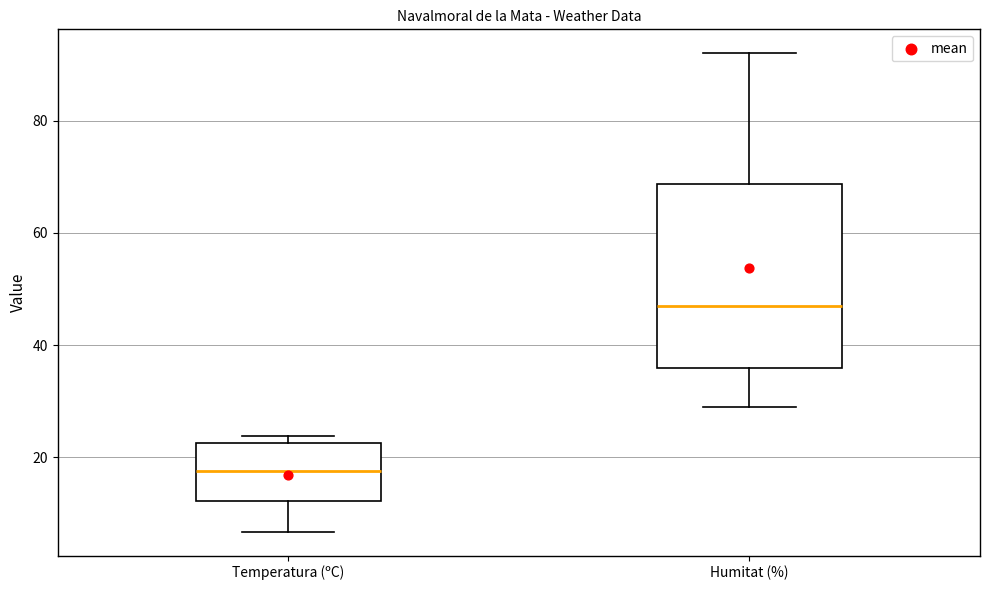

Reading left to right, transcribe this box plot: for each box, give where its median line is, the range the box spans, and where its two whiskers end, as read against the y-axis. The values are not printed on the chart, so give them approximately, as read against the axis.

Temperatura (ºC): median 18, box 12 to 22, whiskers 6 to 24
Humitat (%): median 48, box 36 to 68, whiskers 30 to 92